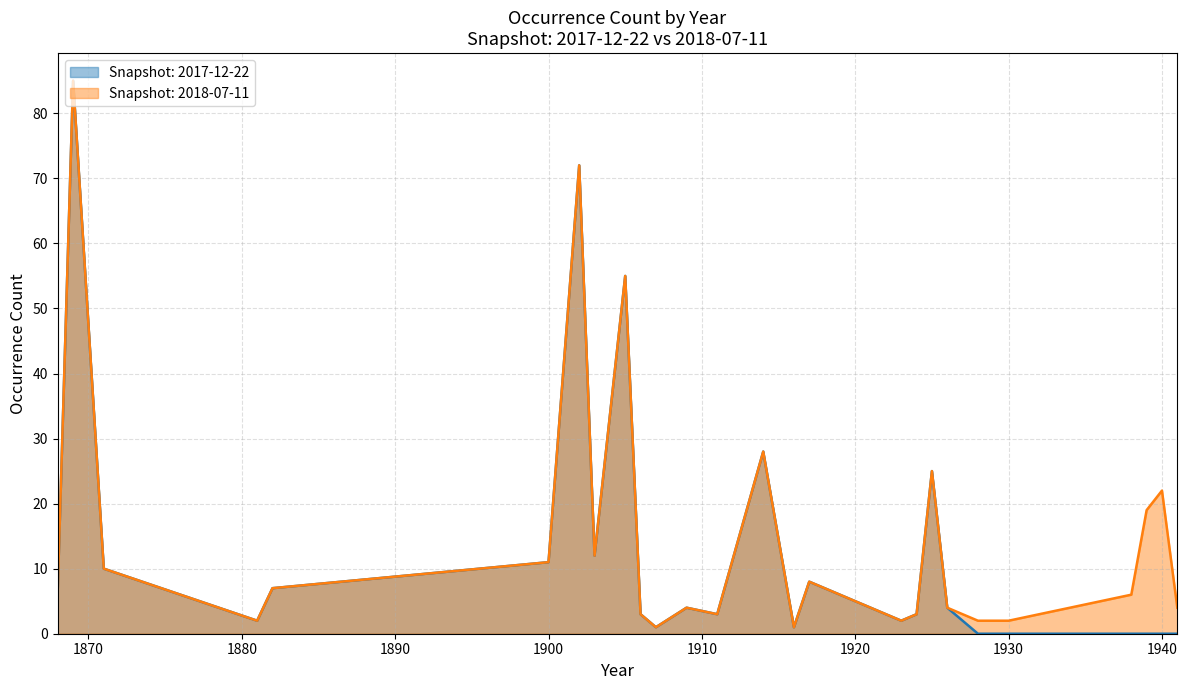

Where is 2017-12-22 nearest to the value 43?

1905